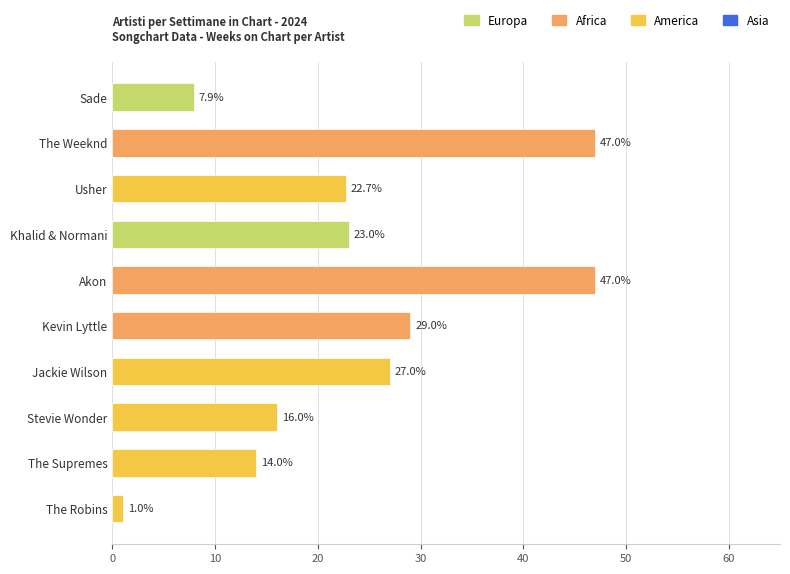

Between The Supremes and Jackie Wilson, which is larger?

Jackie Wilson